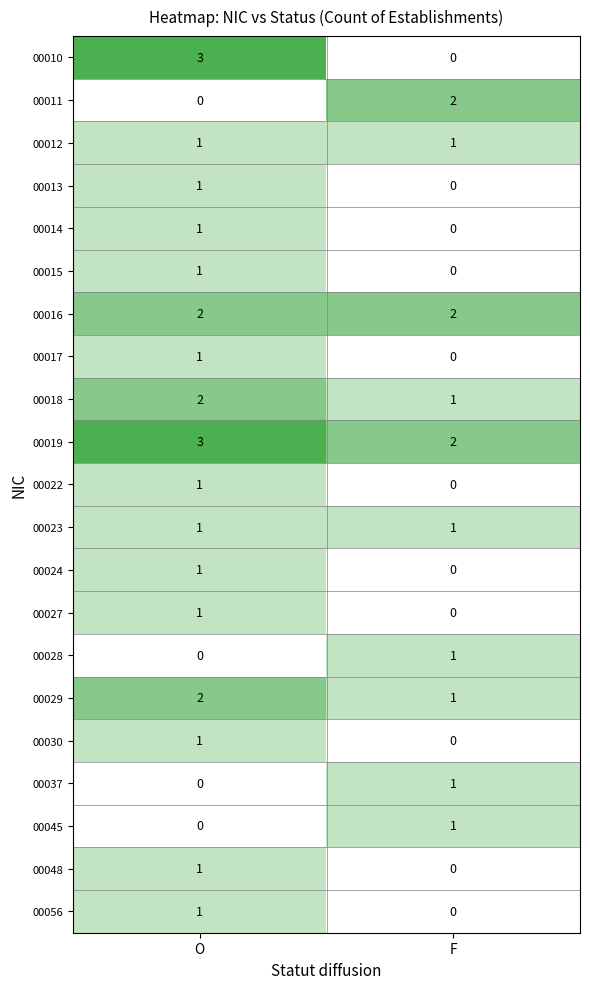

Which series has the widest spread of values?

00010